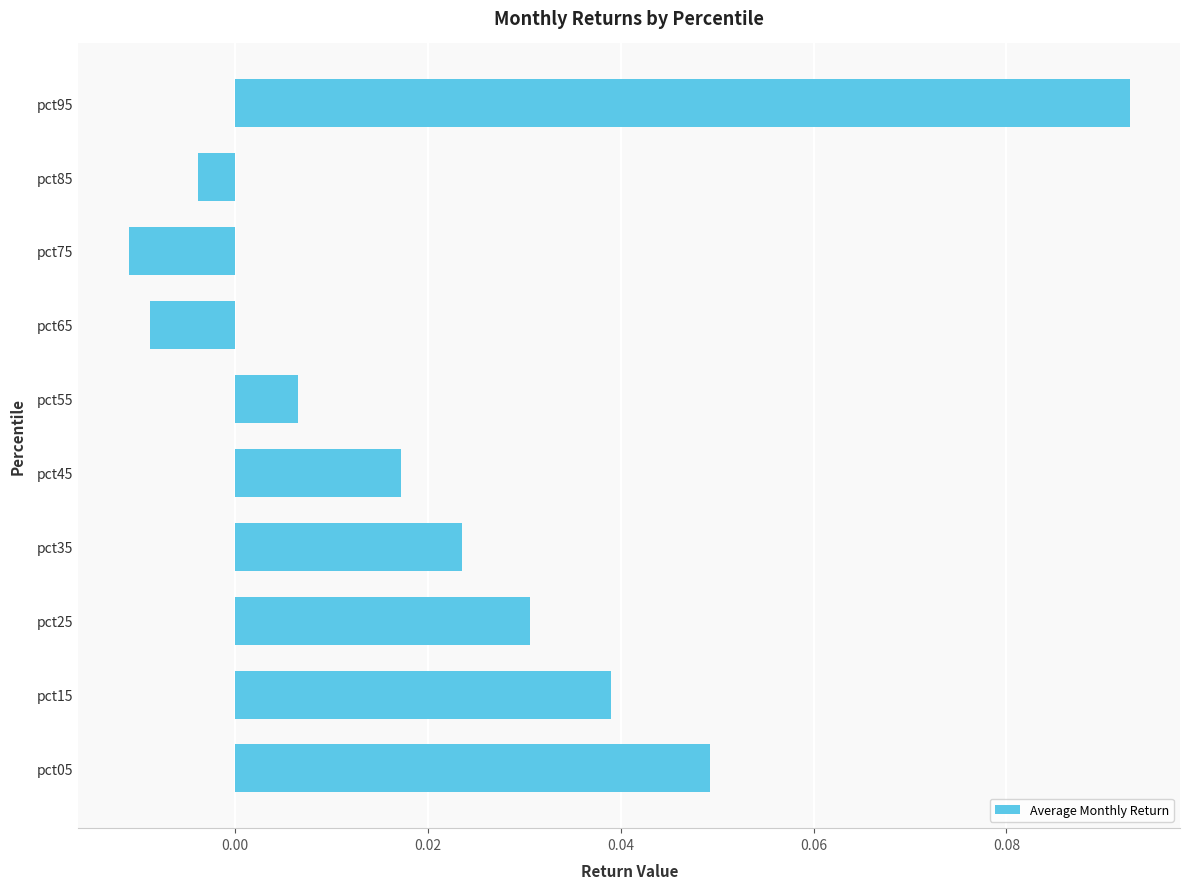

Which category has the highest value across all series?

pct95